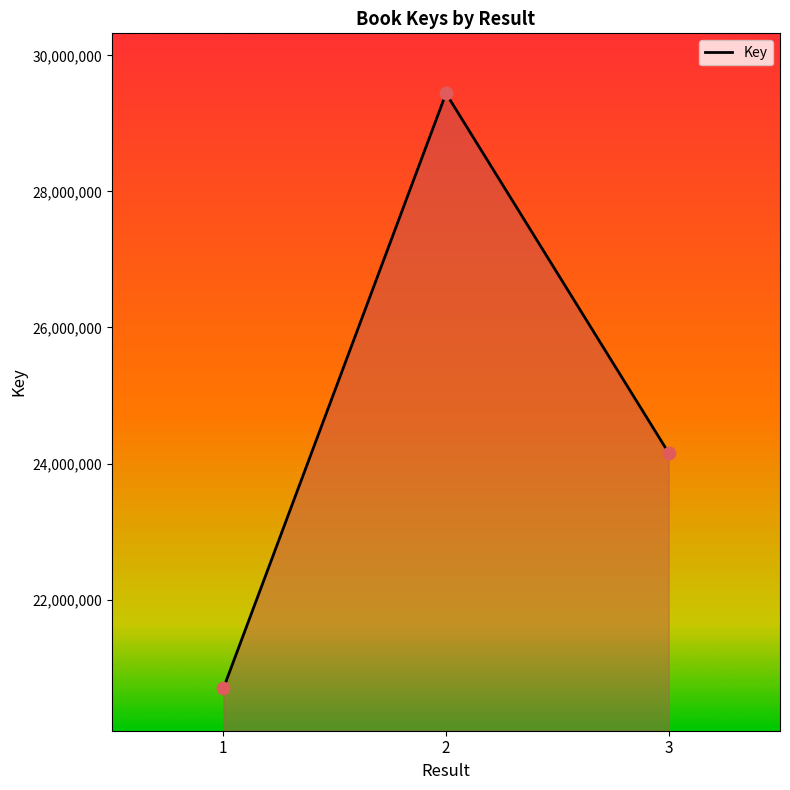

What is the change in value from 1 to 2?

+8748564